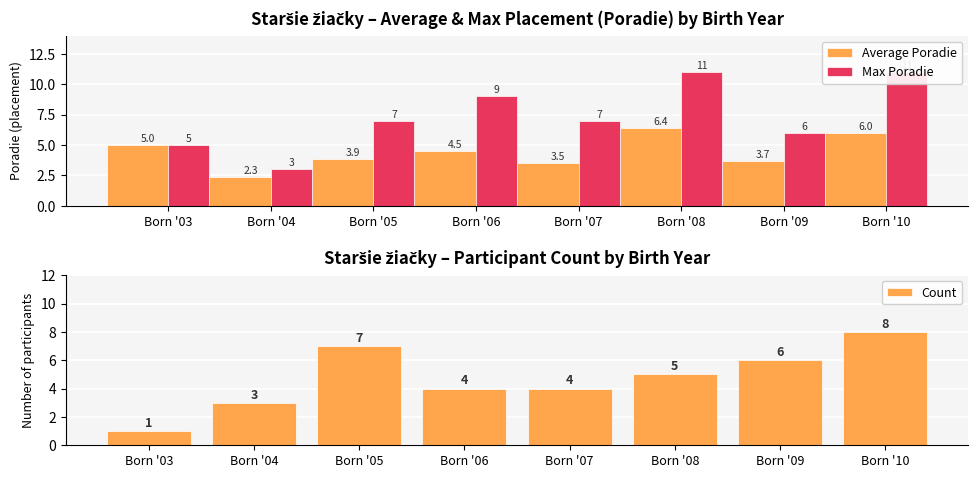

What is the lowest value of the Count series?

1